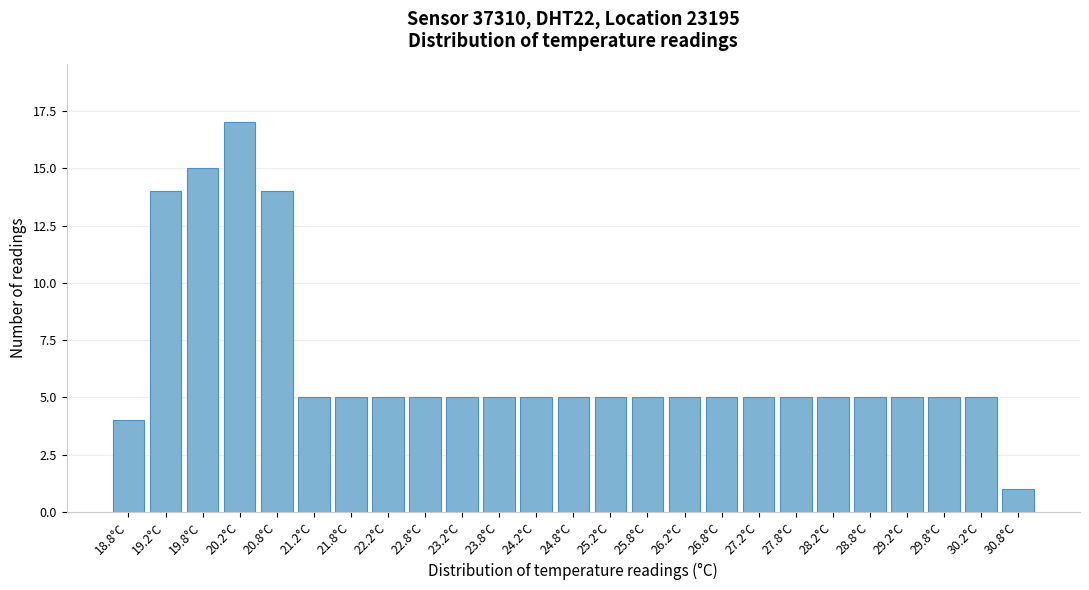

Reading right to left, transcribe all the data shown in this chart.

1	5	5	5	5	5	5	5	5	5	5	5	5	5	5	5	5	5	5	5	14	17	15	14	4